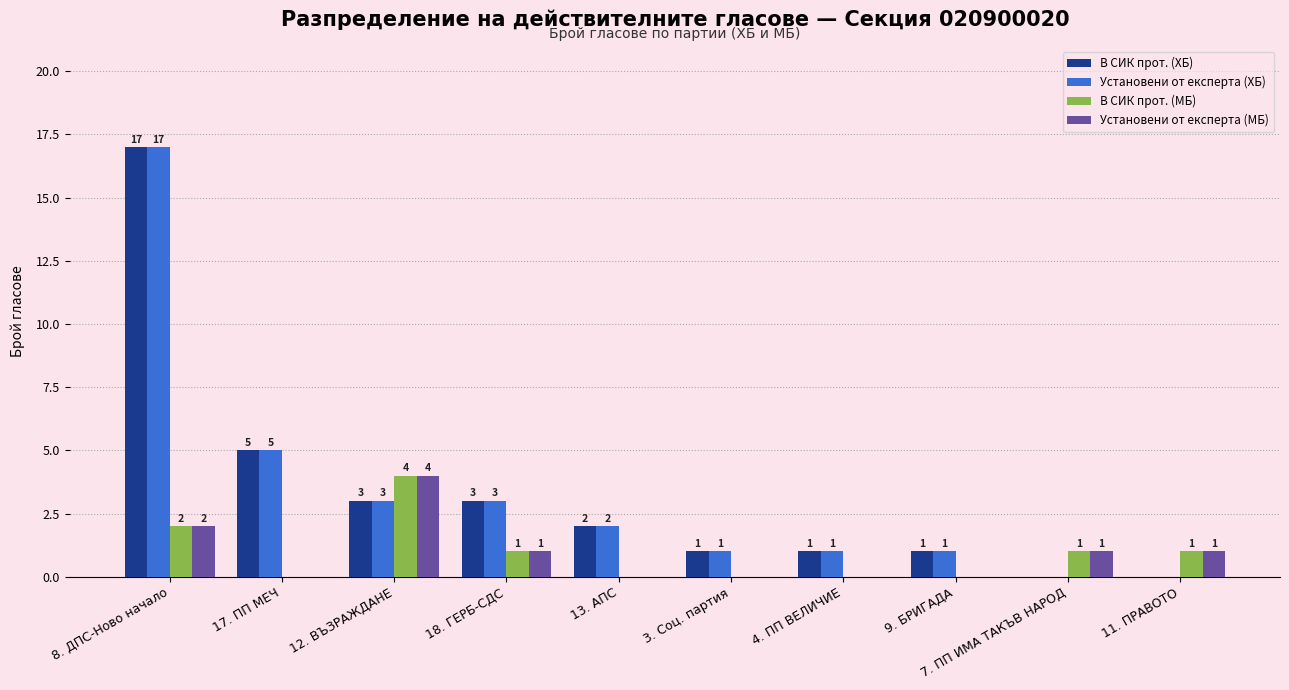

Where does the Установени от експерта (МБ) series first go above 1?

8. ДПС-Ново начало